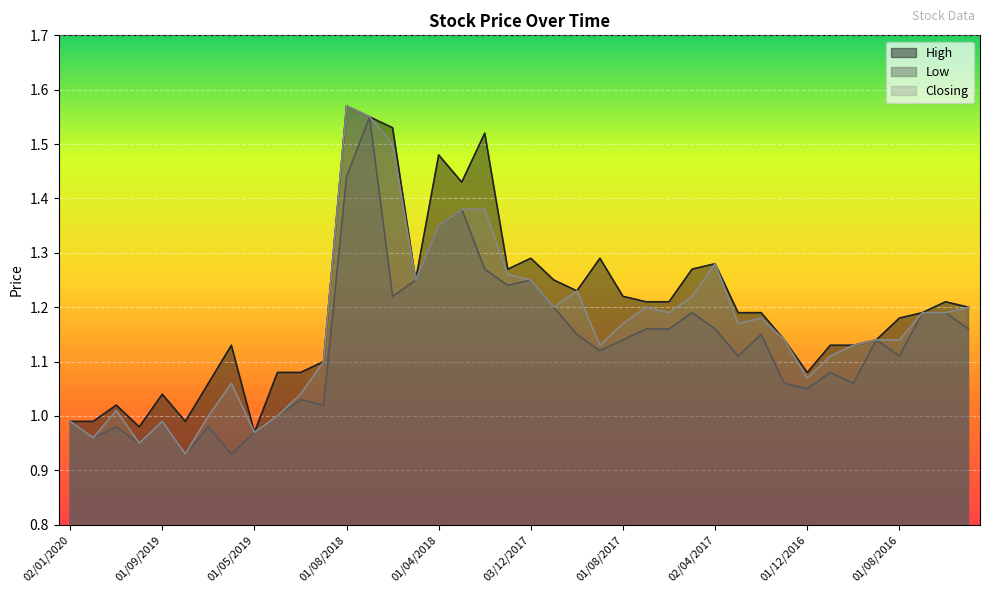

Rank the series by their maximum value, from highest to lowest.

High, Closing, Low